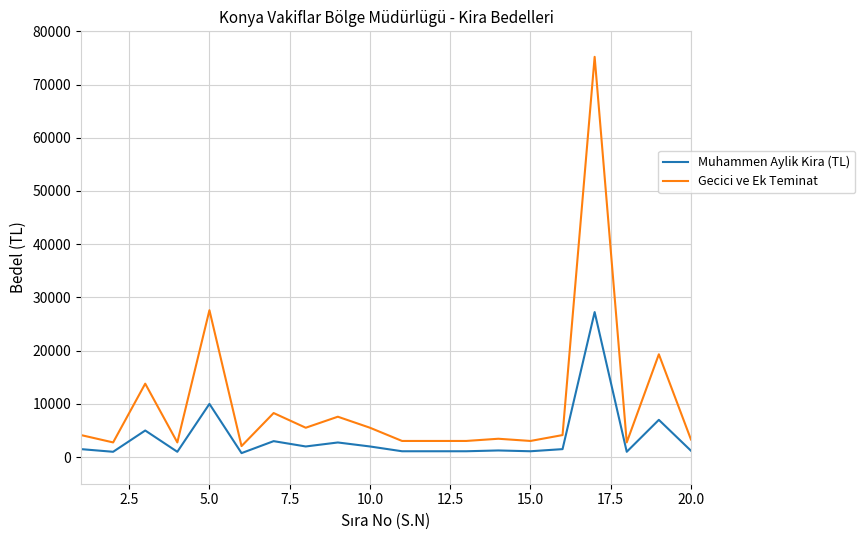

Which series has the largest range (max minus min)?

Gecici ve Ek Teminat